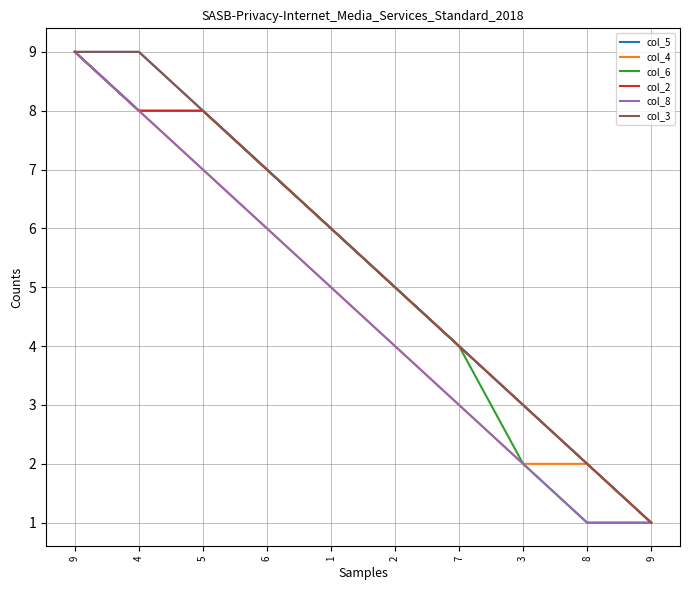

Does the chart display data point markers on the line(s)?

No